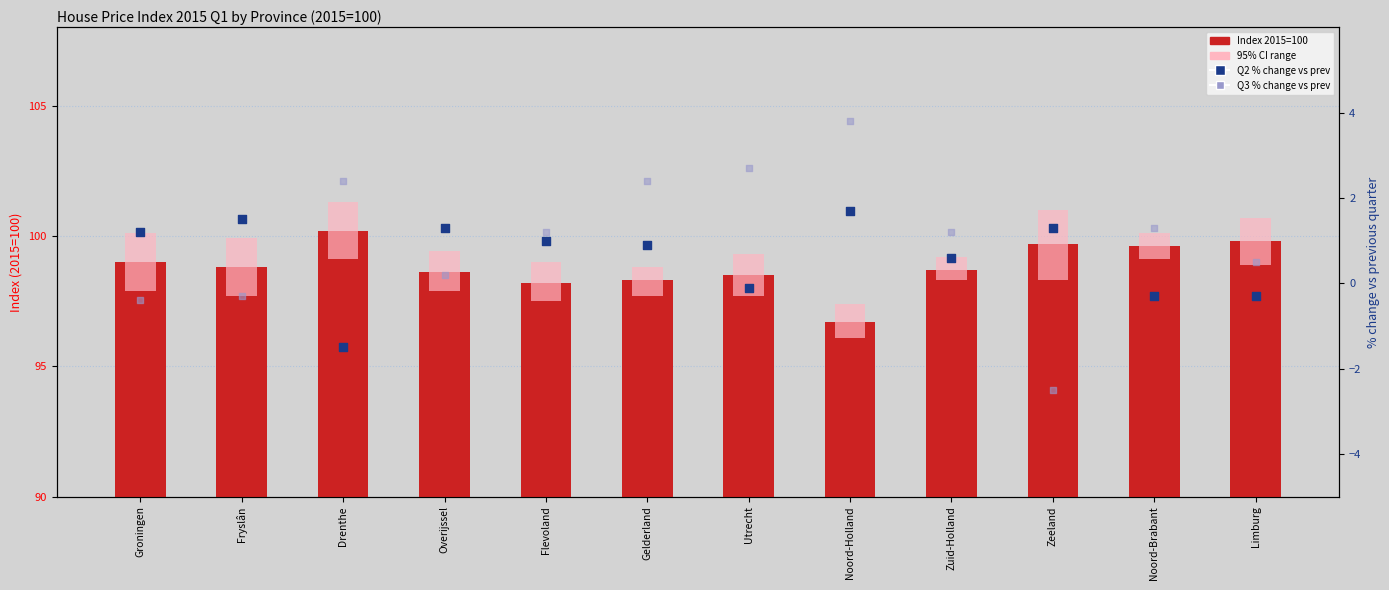

Which series has the largest total across all categories?

Index 2015=100